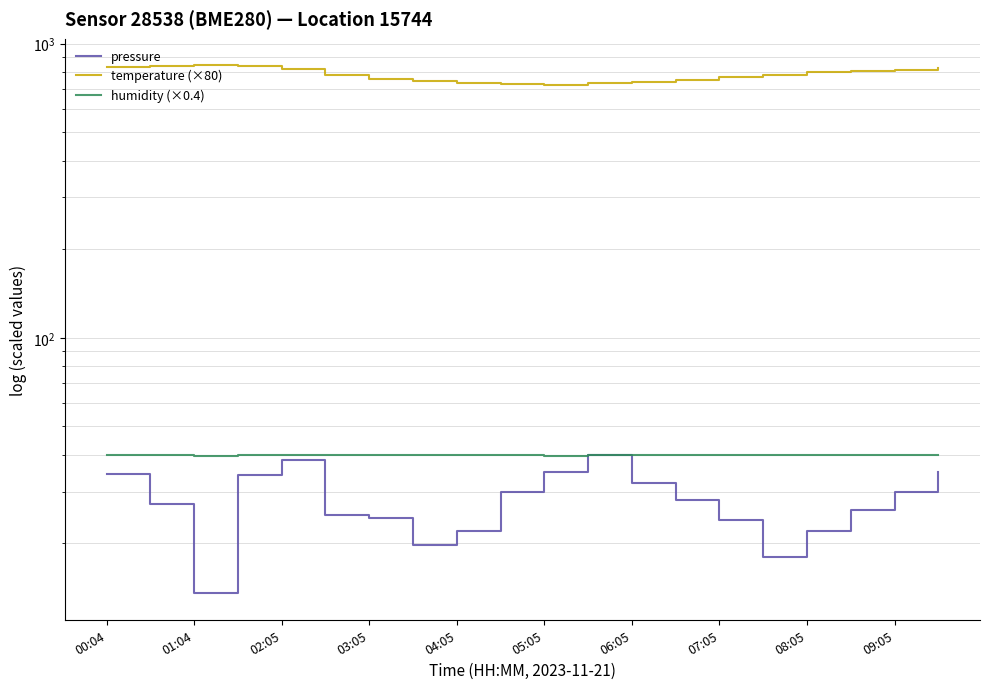

The value of humidity (×0.4) at 19 is 66.8. True or false?

False